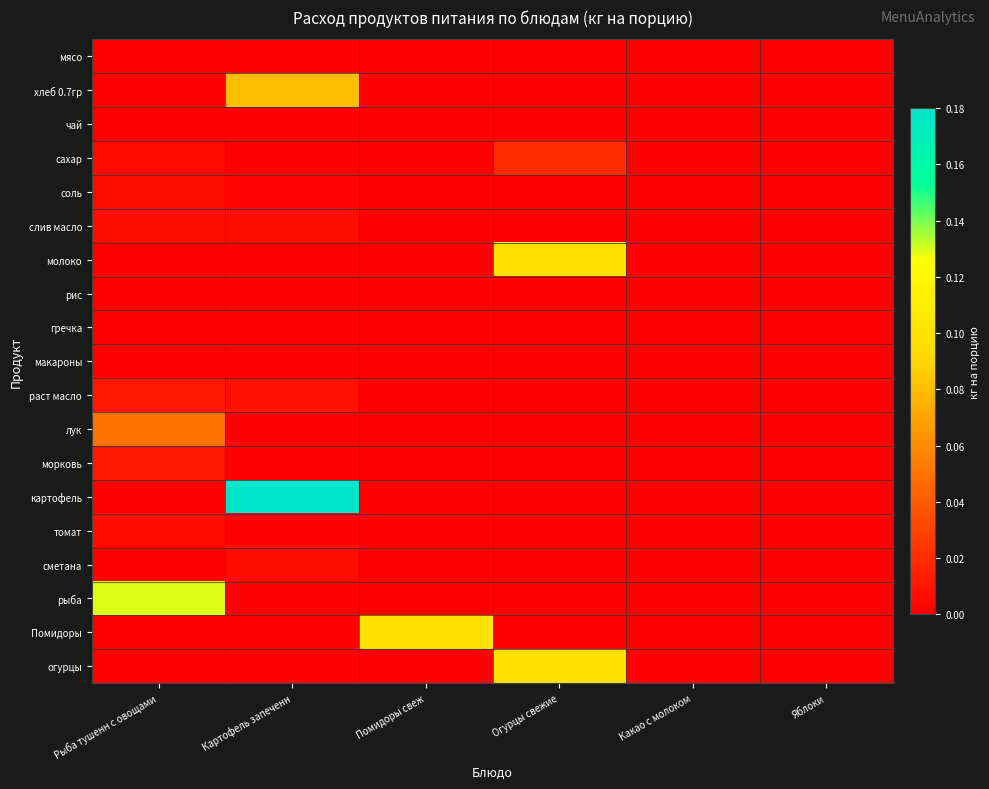

Reading right to left, what are all the values shown in this chart?

мясо: Яблоки=0.0	Какао с молоком=0.0	Огурцы свежие=0.0	Помидоры свеж=0.0	Картофель запеченн=0.0	Рыба тушенн с овощами=0.0
хлеб 0.7гр: Яблоки=0.0	Какао с молоком=0.0	Огурцы свежие=0.0	Помидоры свеж=0.0	Картофель запеченн=0.1	Рыба тушенн с овощами=0.0
чай: Яблоки=0.0	Какао с молоком=0.0	Огурцы свежие=0.0	Помидоры свеж=0.0	Картофель запеченн=0.0	Рыба тушенн с овощами=0.0
сахар: Яблоки=0.0	Какао с молоком=0.0	Огурцы свежие=0.0	Помидоры свеж=0.0	Картофель запеченн=0.0	Рыба тушенн с овощами=0.0
соль: Яблоки=0.0	Какао с молоком=0.0	Огурцы свежие=0.0	Помидоры свеж=0.0	Картофель запеченн=0.0	Рыба тушенн с овощами=0.0
слив масло: Яблоки=0.0	Какао с молоком=0.0	Огурцы свежие=0.0	Помидоры свеж=0.0	Картофель запеченн=0.0	Рыба тушенн с овощами=0.0
молоко: Яблоки=0.0	Какао с молоком=0.0	Огурцы свежие=0.1	Помидоры свеж=0.0	Картофель запеченн=0.0	Рыба тушенн с овощами=0.0
рис: Яблоки=0.0	Какао с молоком=0.0	Огурцы свежие=0.0	Помидоры свеж=0.0	Картофель запеченн=0.0	Рыба тушенн с овощами=0.0
гречка: Яблоки=0.0	Какао с молоком=0.0	Огурцы свежие=0.0	Помидоры свеж=0.0	Картофель запеченн=0.0	Рыба тушенн с овощами=0.0
макароны: Яблоки=0.0	Какао с молоком=0.0	Огурцы свежие=0.0	Помидоры свеж=0.0	Картофель запеченн=0.0	Рыба тушенн с овощами=0.0
раст масло: Яблоки=0.0	Какао с молоком=0.0	Огурцы свежие=0.0	Помидоры свеж=0.0	Картофель запеченн=0.0	Рыба тушенн с овощами=0.0
лук: Яблоки=0.0	Какао с молоком=0.0	Огурцы свежие=0.0	Помидоры свеж=0.0	Картофель запеченн=0.0	Рыба тушенн с овощами=0.1
морковь: Яблоки=0.0	Какао с молоком=0.0	Огурцы свежие=0.0	Помидоры свеж=0.0	Картофель запеченн=0.0	Рыба тушенн с овощами=0.0
картофель: Яблоки=0.0	Какао с молоком=0.0	Огурцы свежие=0.0	Помидоры свеж=0.0	Картофель запеченн=0.2	Рыба тушенн с овощами=0.0
томат: Яблоки=0.0	Какао с молоком=0.0	Огурцы свежие=0.0	Помидоры свеж=0.0	Картофель запеченн=0.0	Рыба тушенн с овощами=0.0
сметана: Яблоки=0.0	Какао с молоком=0.0	Огурцы свежие=0.0	Помидоры свеж=0.0	Картофель запеченн=0.0	Рыба тушенн с овощами=0.0
рыба: Яблоки=0.0	Какао с молоком=0.0	Огурцы свежие=0.0	Помидоры свеж=0.0	Картофель запеченн=0.0	Рыба тушенн с овощами=0.1
Помидоры: Яблоки=0.0	Какао с молоком=0.0	Огурцы свежие=0.0	Помидоры свеж=0.1	Картофель запеченн=0.0	Рыба тушенн с овощами=0.0
огурцы: Яблоки=0.0	Какао с молоком=0.0	Огурцы свежие=0.1	Помидоры свеж=0.0	Картофель запеченн=0.0	Рыба тушенн с овощами=0.0